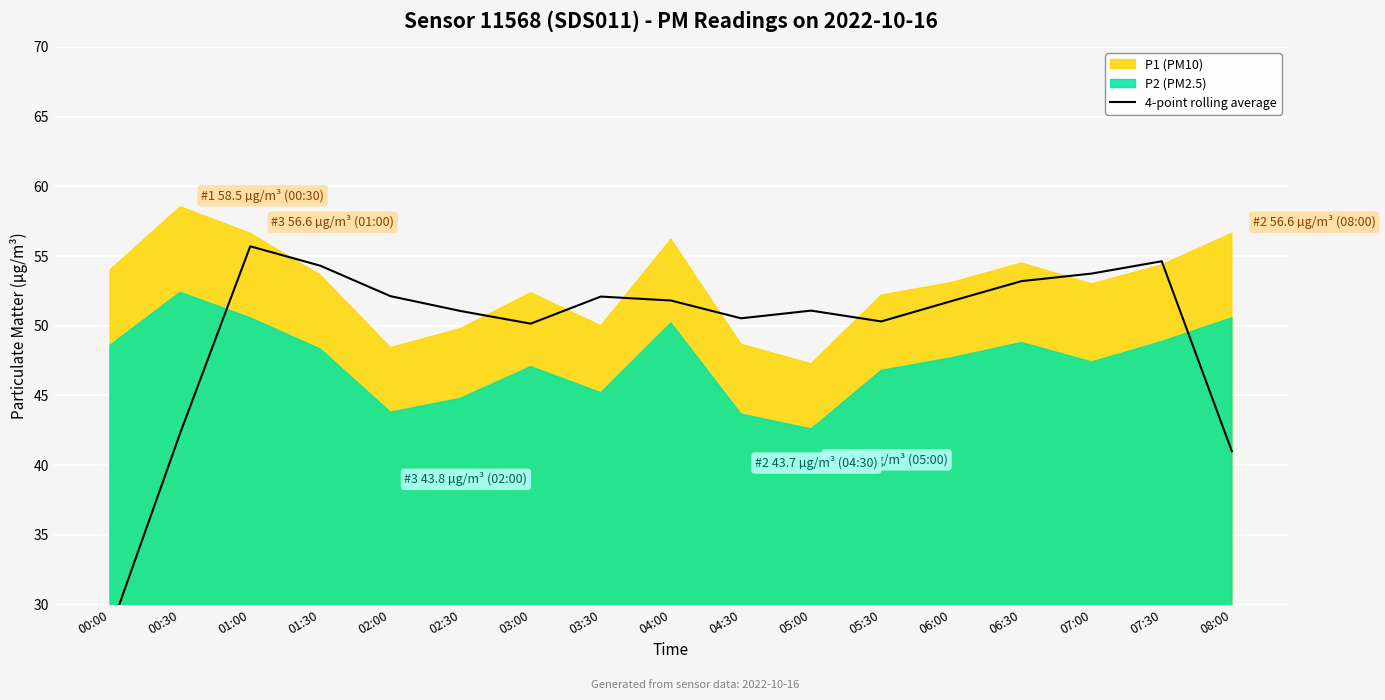

What is the difference between the maximum and minimum values?

27.6